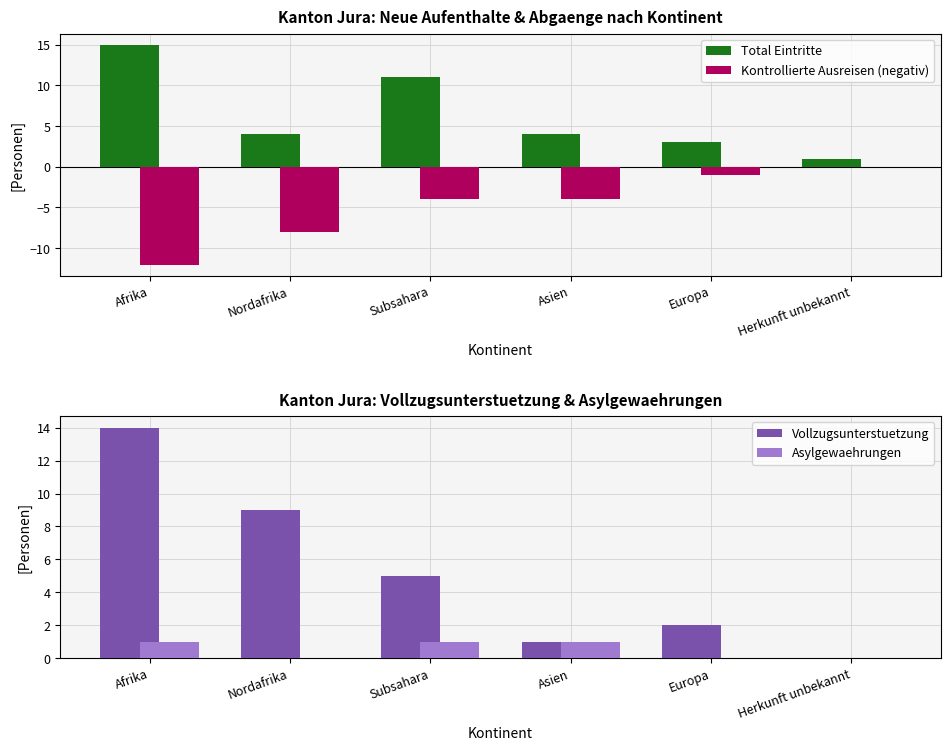

Are the bars horizontal?

No